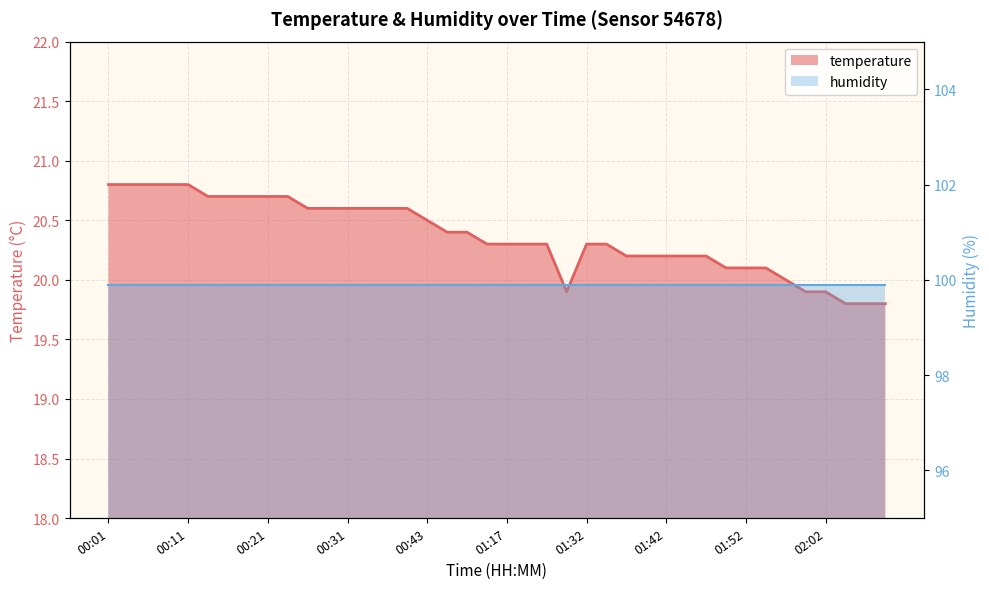

What is the sum of the values at 01:17 and 01:29?

40.2